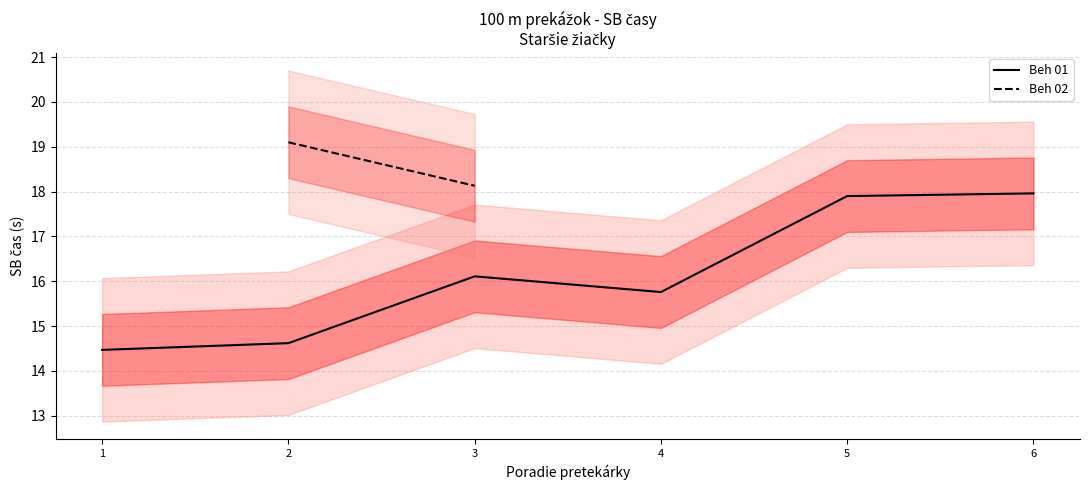

Reading left to right, extract all data points from this chart.

14.5	14.6	16.1	15.8	17.9	18.0